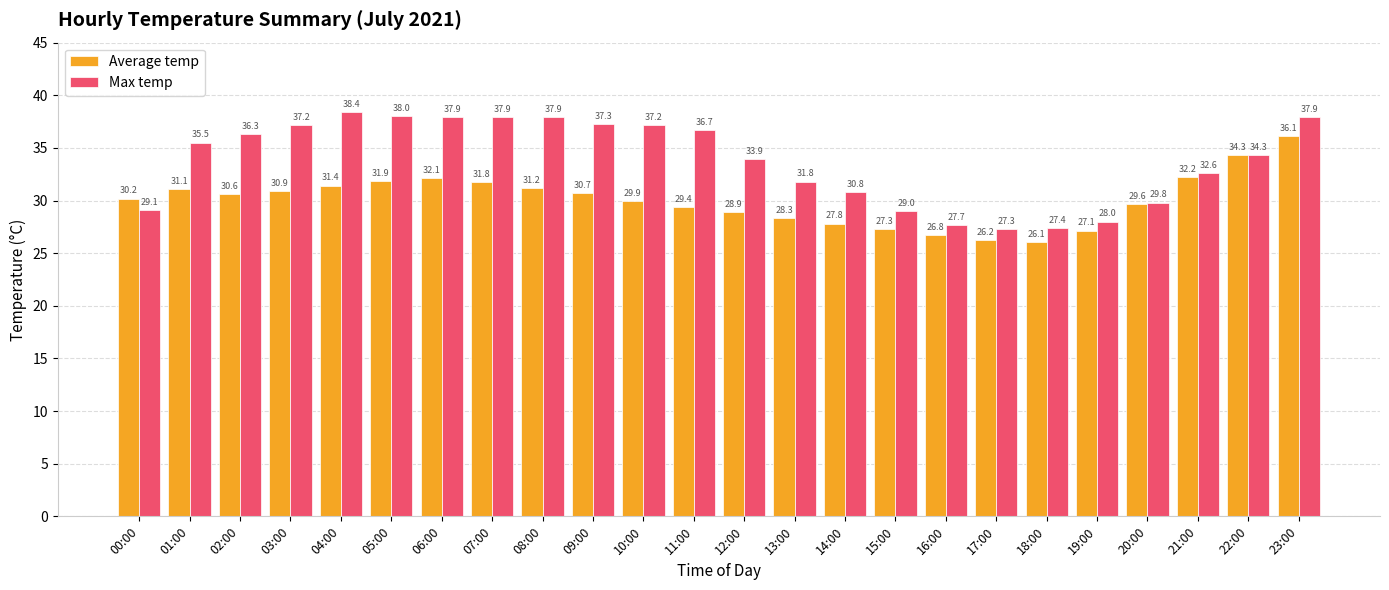

What is the sum of all Average temp values?

722.0